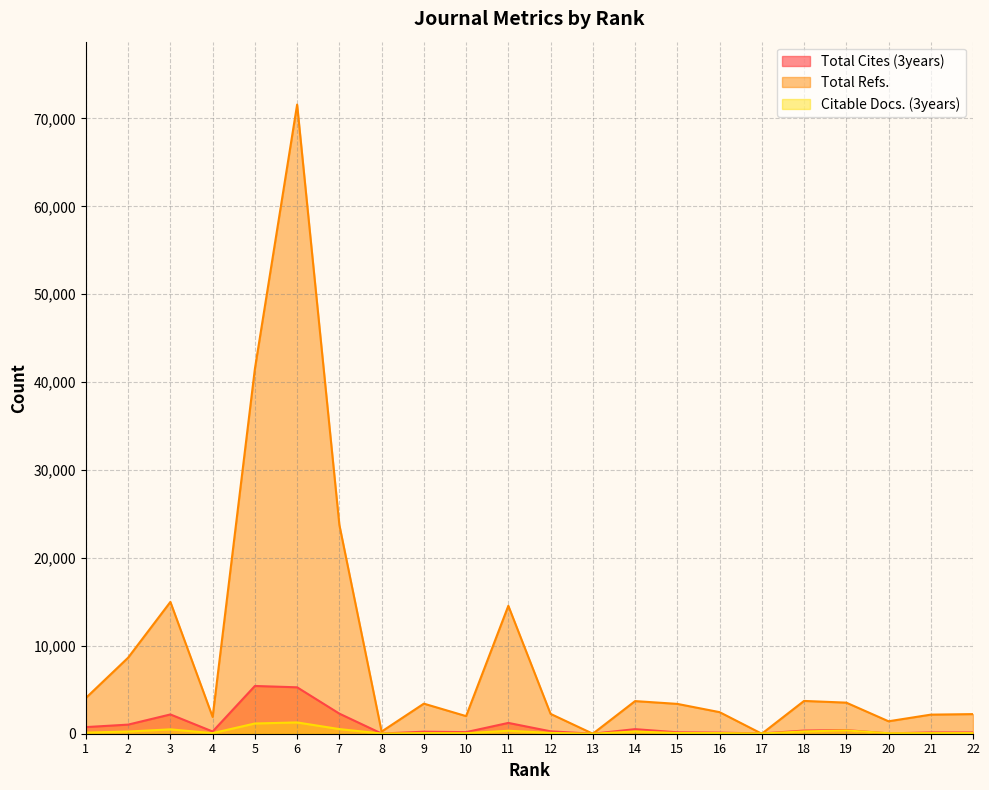

How many lines are shown in the chart?

3